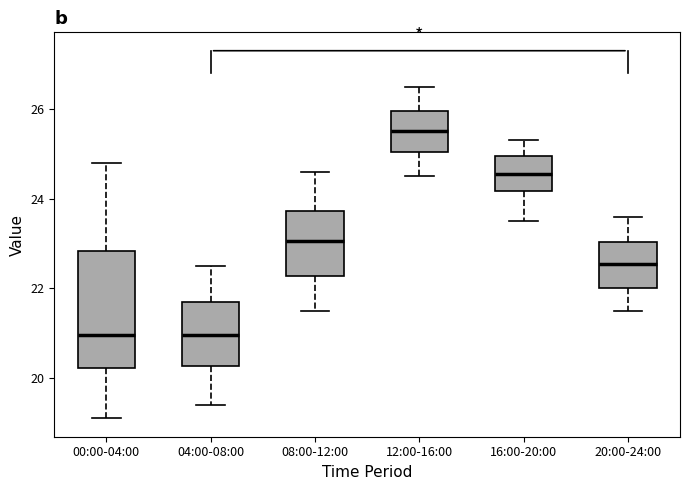

Reading left to right, transcribe this box plot: for each box, give where its median line is, the range the box spans, and where its two whiskers end, as read against the y-axis. The values are not printed on the chart, so give them approximately, as read against the axis.

00:00-04:00: median 21.0, box 20.2 to 22.8, whiskers 19.2 to 24.8
04:00-08:00: median 21.0, box 20.2 to 21.8, whiskers 19.4 to 22.6
08:00-12:00: median 23.0, box 22.2 to 23.8, whiskers 21.6 to 24.6
12:00-16:00: median 25.6, box 25.0 to 26.0, whiskers 24.6 to 26.6
16:00-20:00: median 24.6, box 24.2 to 25.0, whiskers 23.6 to 25.4
20:00-24:00: median 22.6, box 22.0 to 23.0, whiskers 21.6 to 23.6